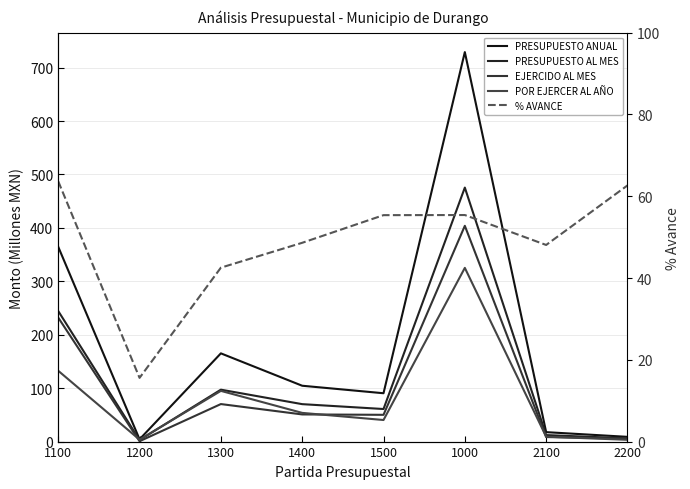

What is the value of the POR EJERCER AL AÑO point at the 1st from the left?

132.6